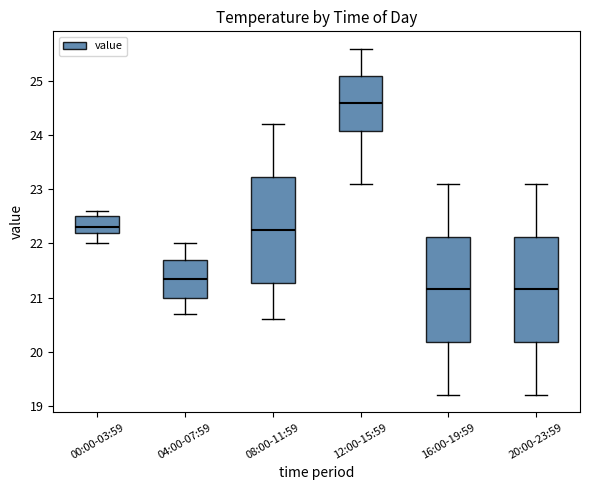

Reading left to right, transcribe this box plot: for each box, give where its median line is, the range the box spans, and where its two whiskers end, as read against the y-axis. The values are not printed on the chart, so give them approximately, as read against the axis.

00:00-03:59: median 22.3, box 22.2 to 22.5, whiskers 22.0 to 22.6
04:00-07:59: median 21.4, box 21.0 to 21.7, whiskers 20.7 to 22.0
08:00-11:59: median 22.3, box 21.3 to 23.2, whiskers 20.6 to 24.2
12:00-15:59: median 24.6, box 24.1 to 25.1, whiskers 23.1 to 25.6
16:00-19:59: median 21.2, box 20.2 to 22.1, whiskers 19.2 to 23.1
20:00-23:59: median 21.2, box 20.2 to 22.1, whiskers 19.2 to 23.1